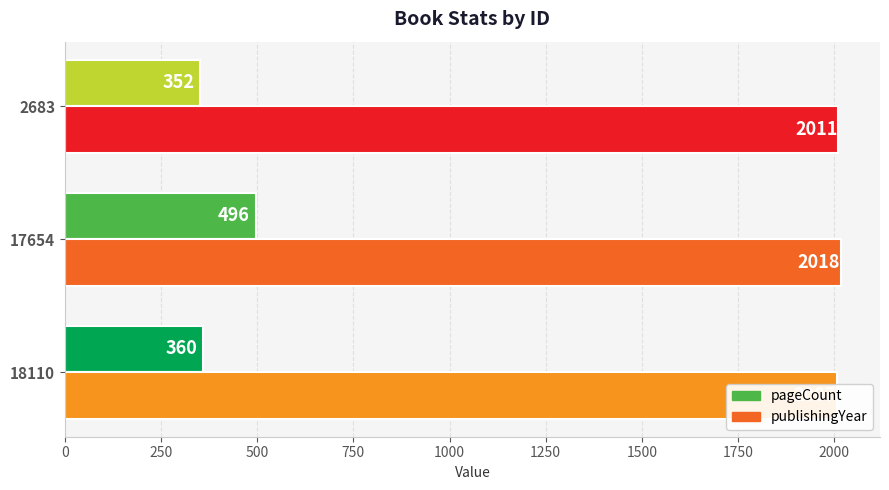

What is the sum of all pageCount values?

1208